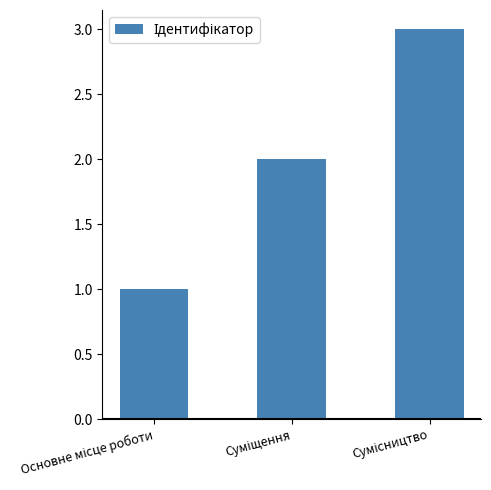

Are the bars grouped side by side (vs. stacked)?

No